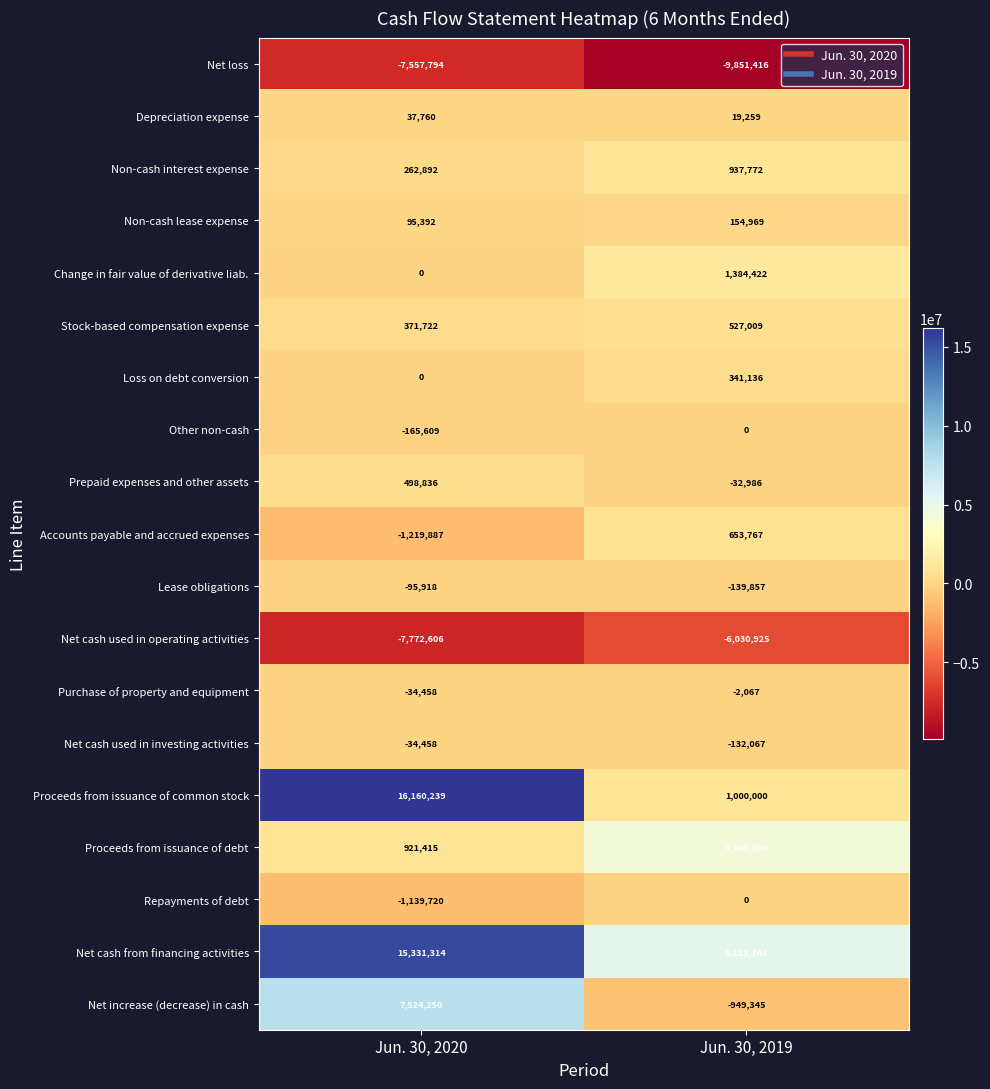

What is the minimum value shown in the chart?

-9851416